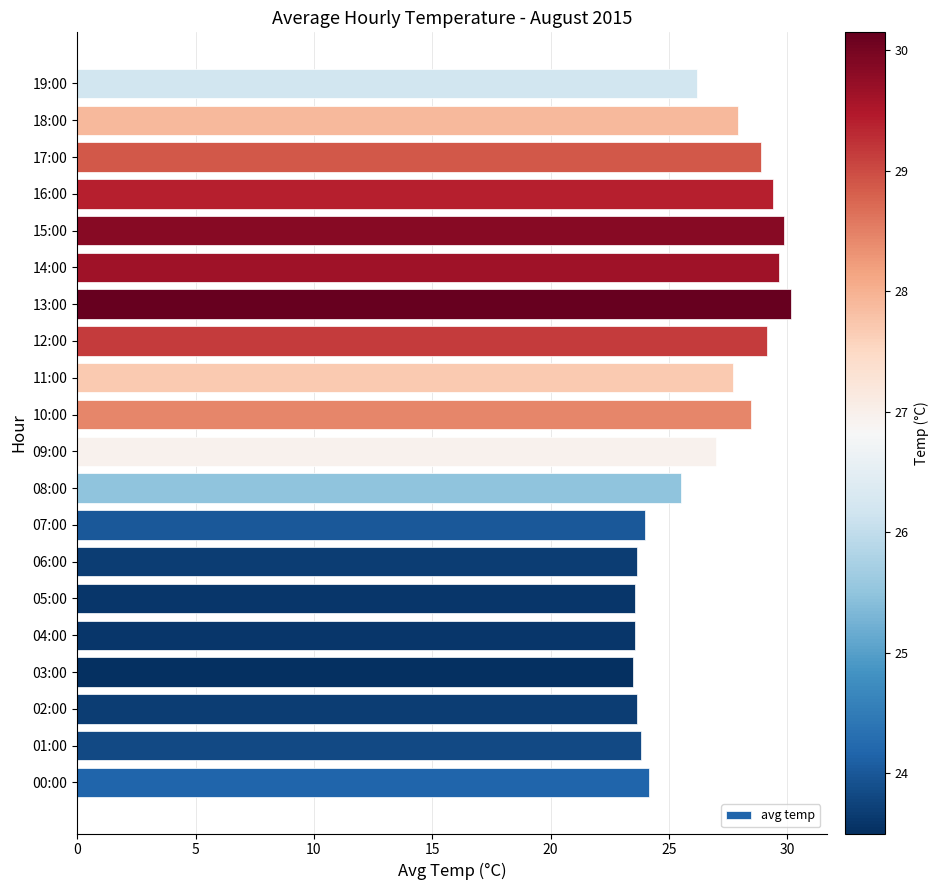

Which has a higher value, 12:00 or 06:00?

12:00